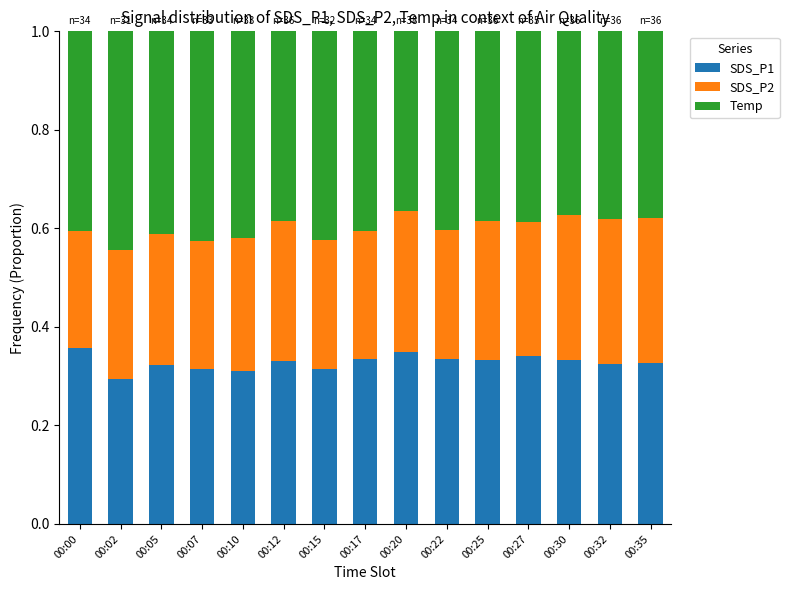

Is it true that SDS_P1 equals 0.3 at 00:10?

True